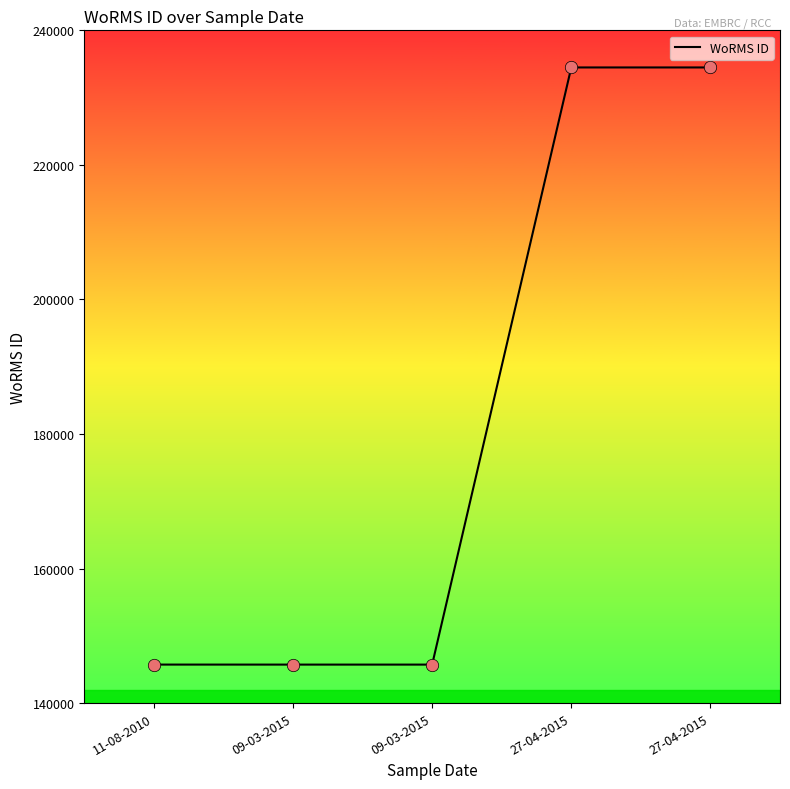

Approximately how many times larger is the value at 27-04-2015 compared to 09-03-2015?

1.6